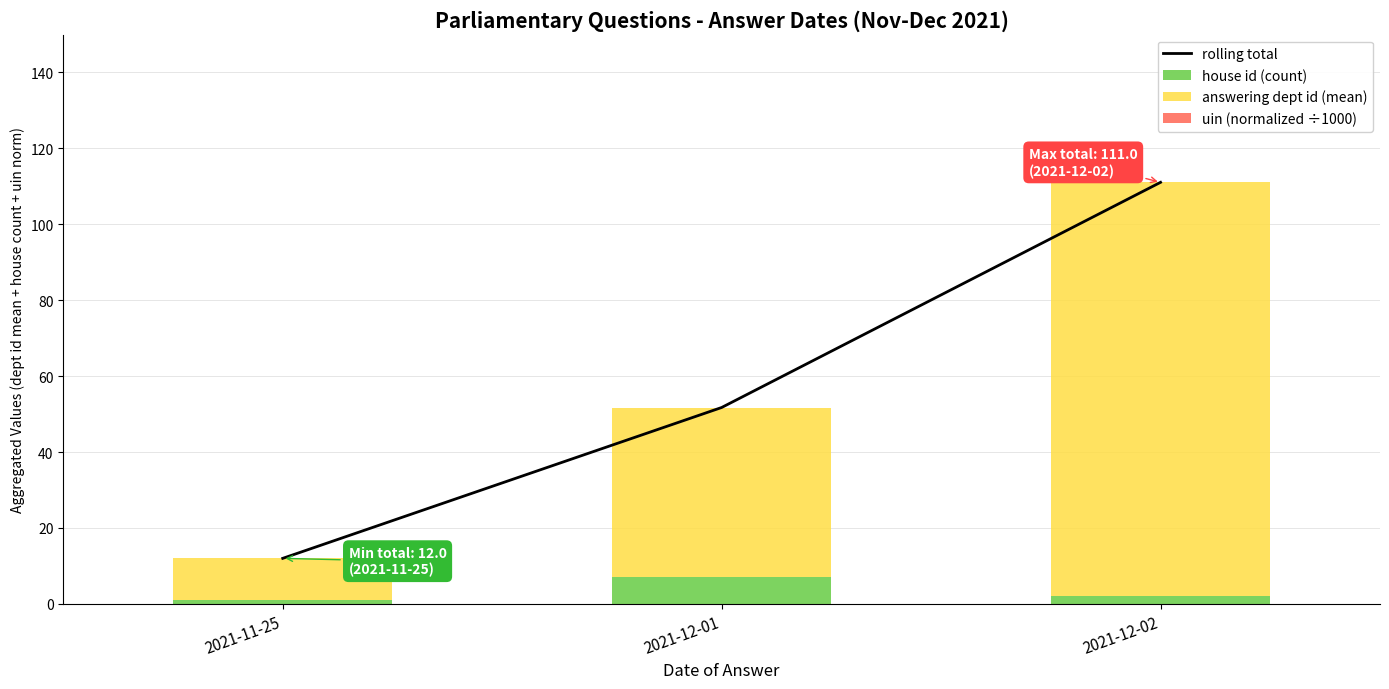

The value of house id (count) at 2021-12-02 is 2.0. True or false?

True